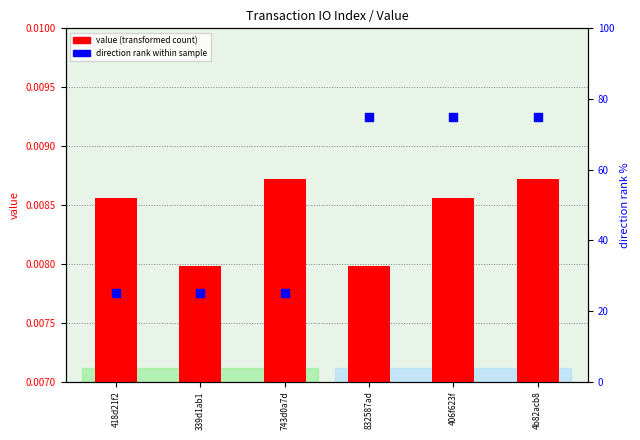

Which series reaches the minimum Y coordinate?

value (transformed count)